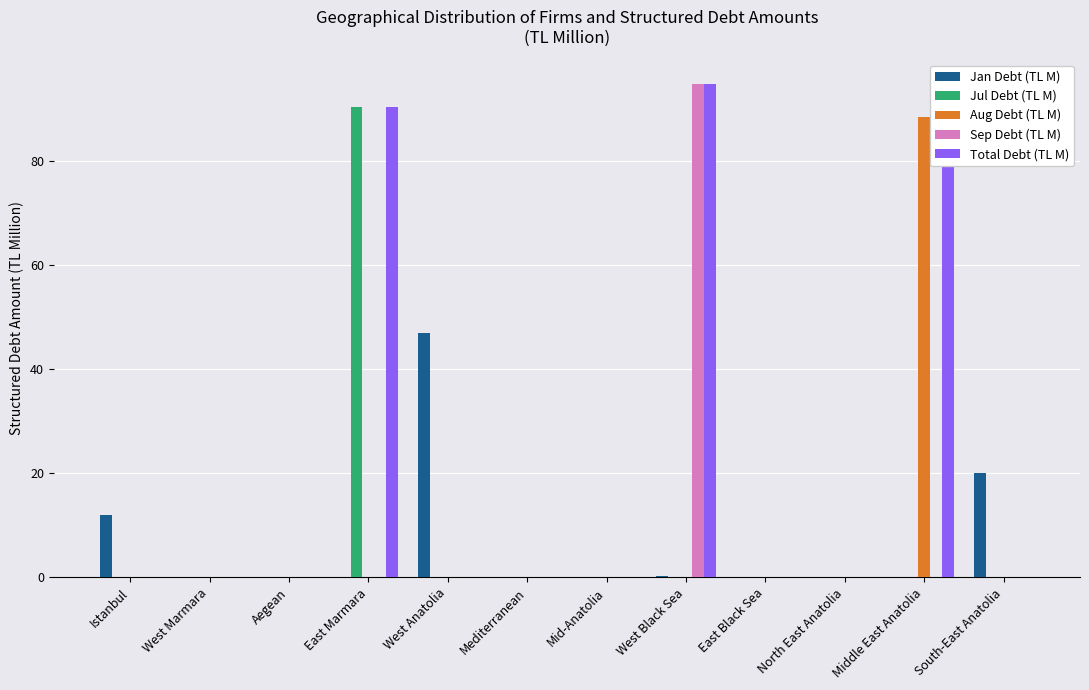

Which series changed the most between Istanbul and East Black Sea?

Jan Debt (TL M)